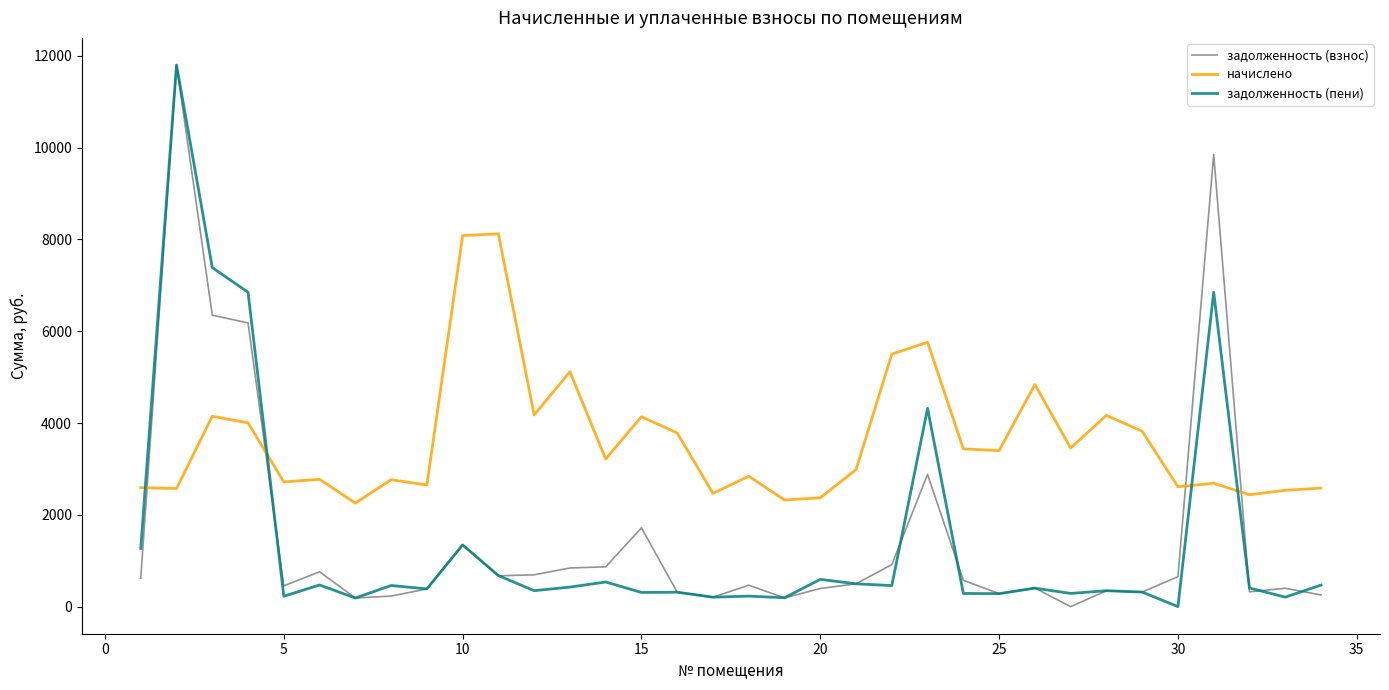

How many positive values does the задолженность (взнос) series have?

33